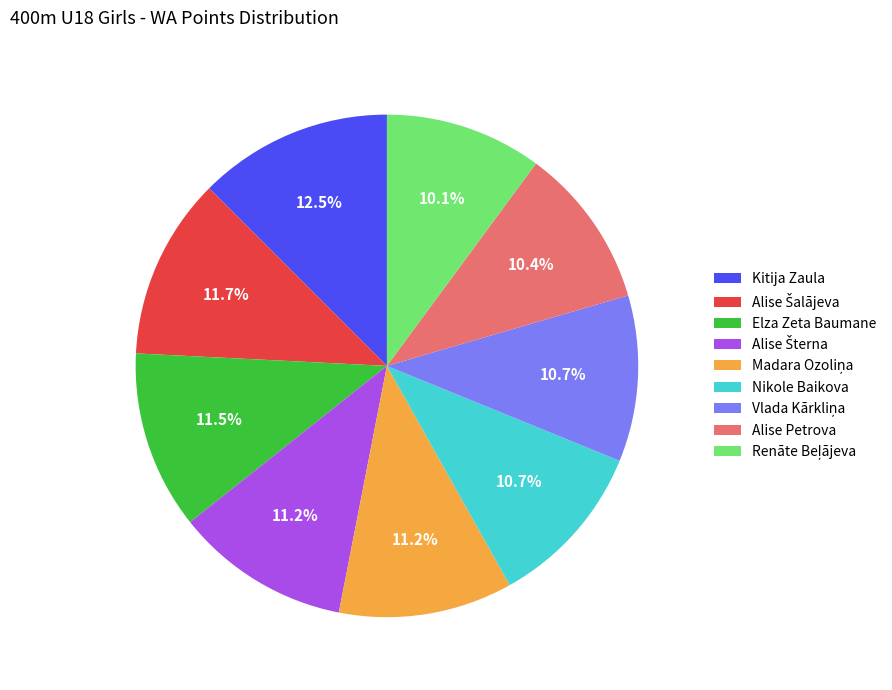

Which category has the biggest portion of the pie?

Kitija Zaula